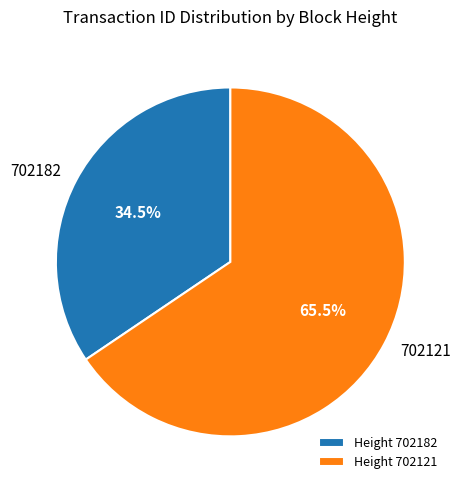

How many segments does this pie chart have?

2